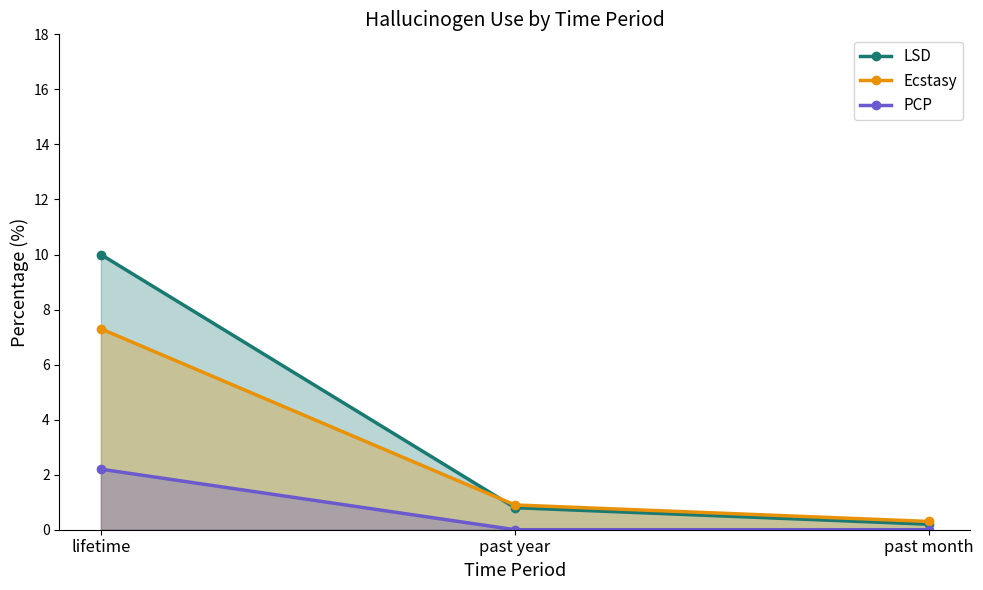

Reading left to right, transcribe all the data shown in this chart.

LSD: lifetime=10.0	past year=0.8	past month=0.2
Ecstasy: lifetime=7.3	past year=0.9	past month=0.3
PCP: lifetime=2.2	past year=0.0	past month=0.0